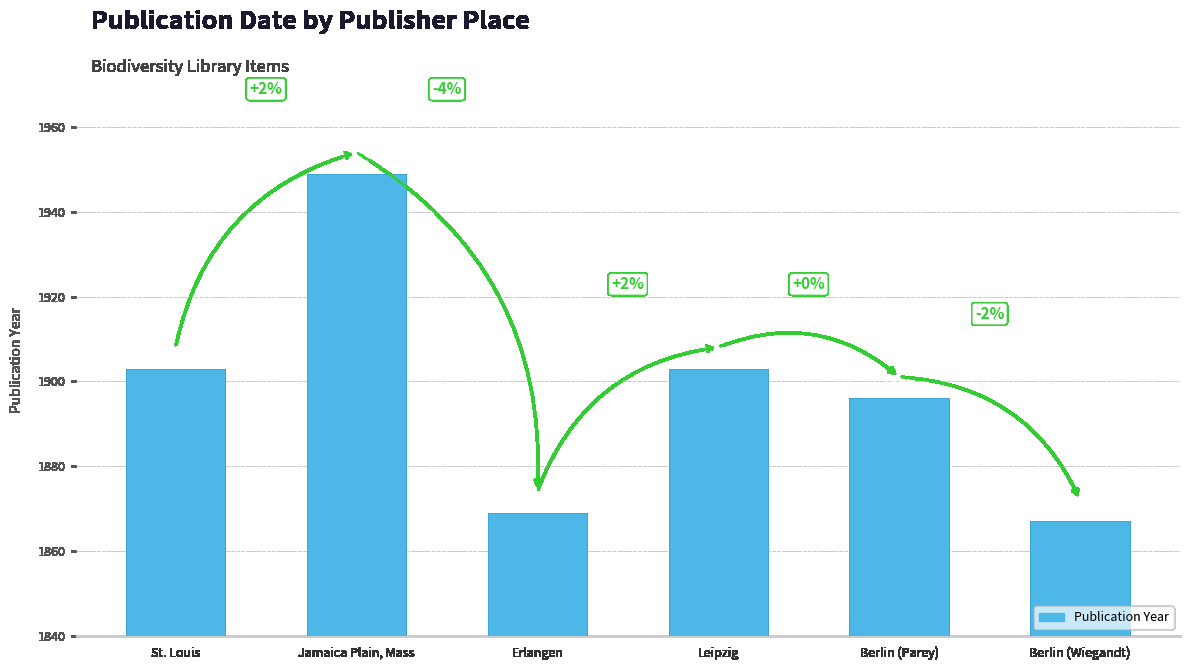

Count the number of data series in this chart.

1